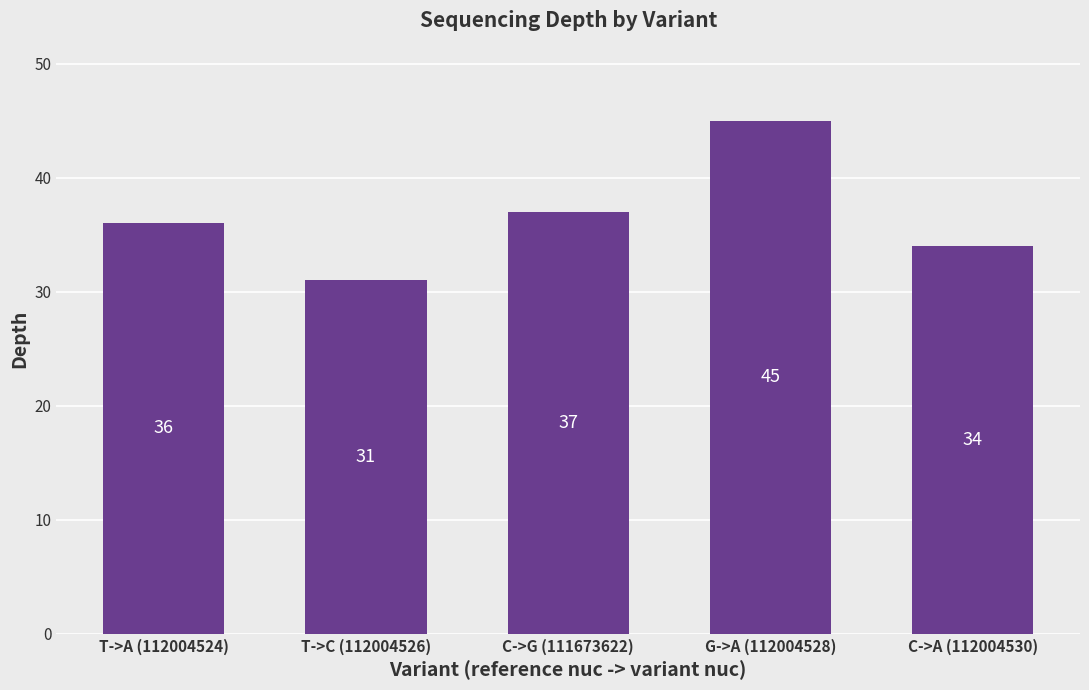

At which category does the chart reach its minimum across all series?

T->C (112004526)